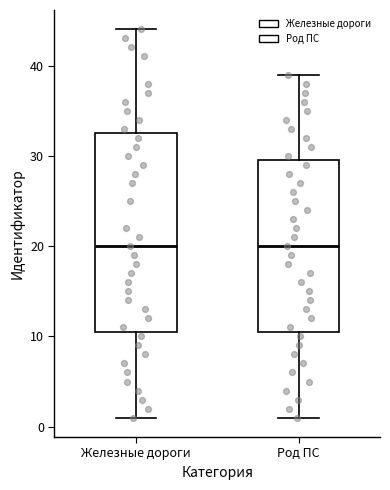

Reading left to right, read every box against the y-axis: the position of its median line, the range the box covers, and the ends of its whiskers. The values are not printed on the chart, so give them approximately, as read against the axis.

Железные дороги: median 20, box 11 to 33, whiskers 1 to 44
Род ПС: median 20, box 11 to 30, whiskers 1 to 39